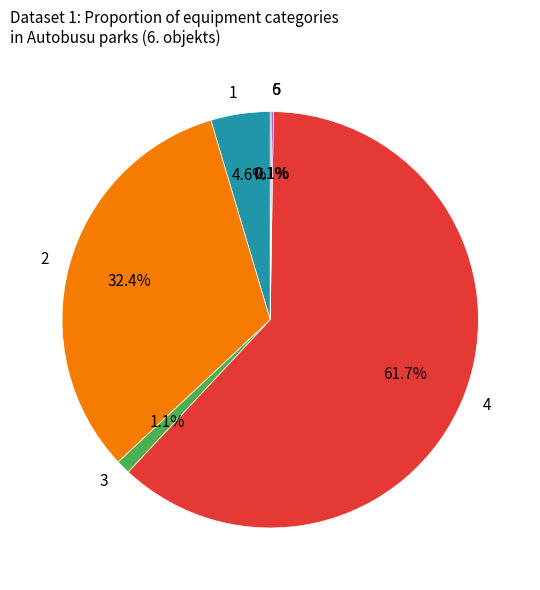

Between 3 and 4, which is larger?

4